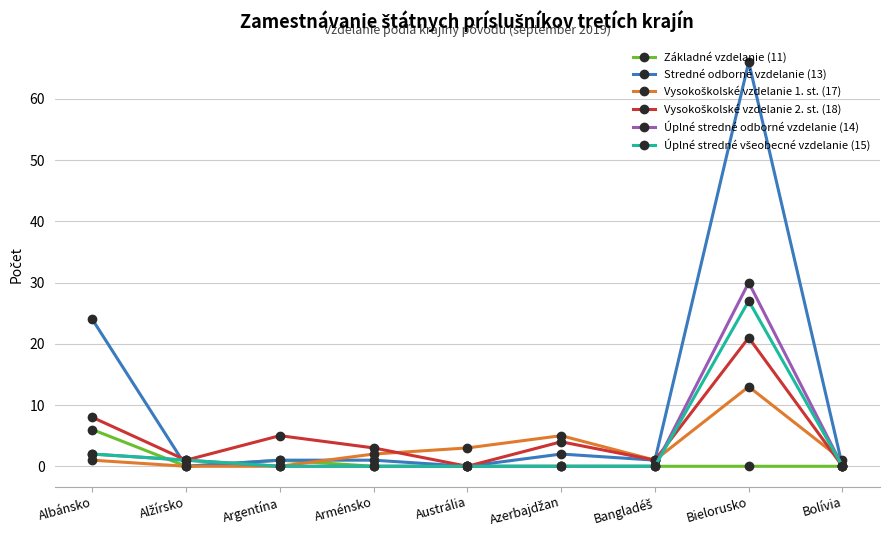

The Základné vzdelanie (11) series shows 3 at Bielorusko. True or false?

False